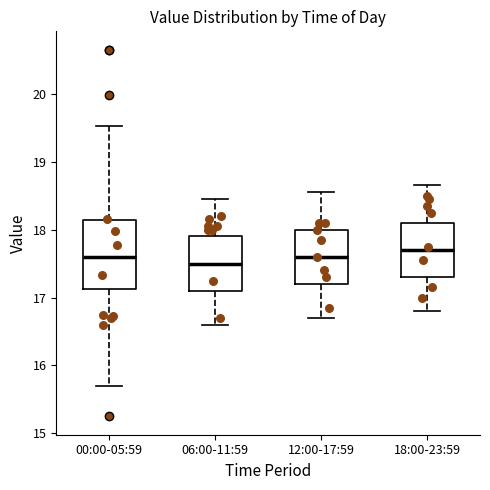

Which box is the tallest, from its lower edge to its upper edge?

00:00-05:59